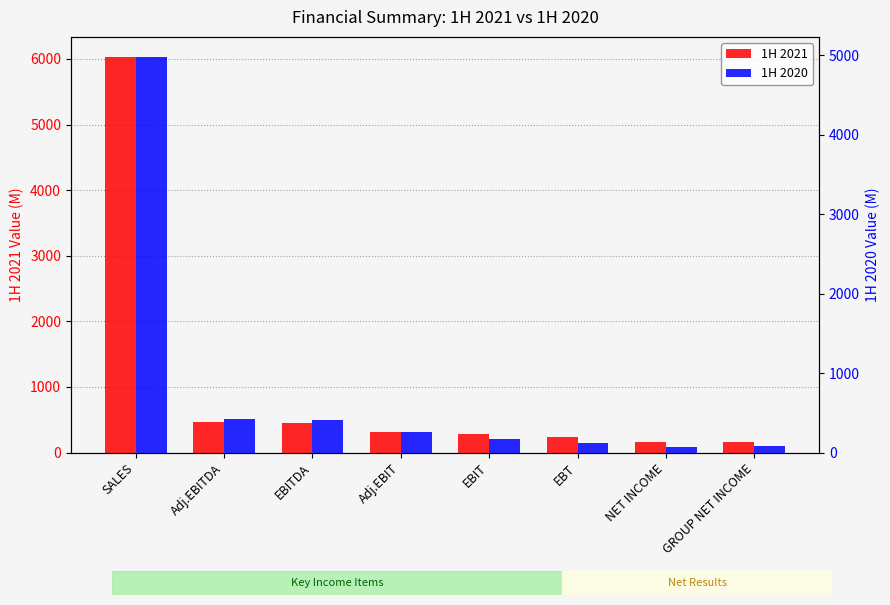

Rank the series at GROUP NET INCOME from lowest to highest value.

1H 2020, 1H 2021